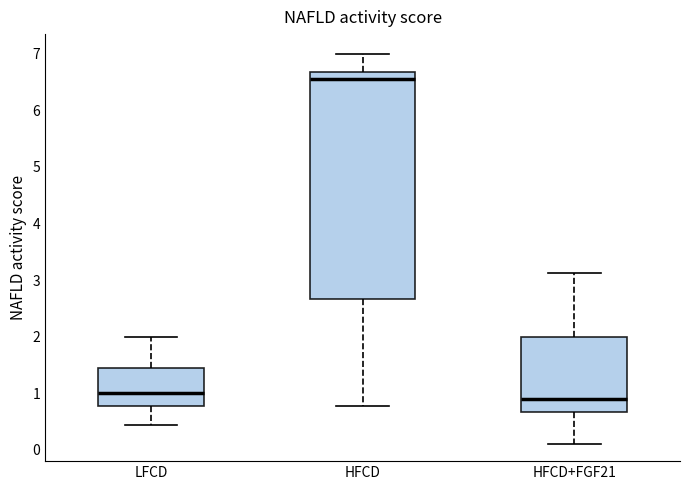

Comparing the boxes themselves (not the whiskers), which one is the tallest?

HFCD